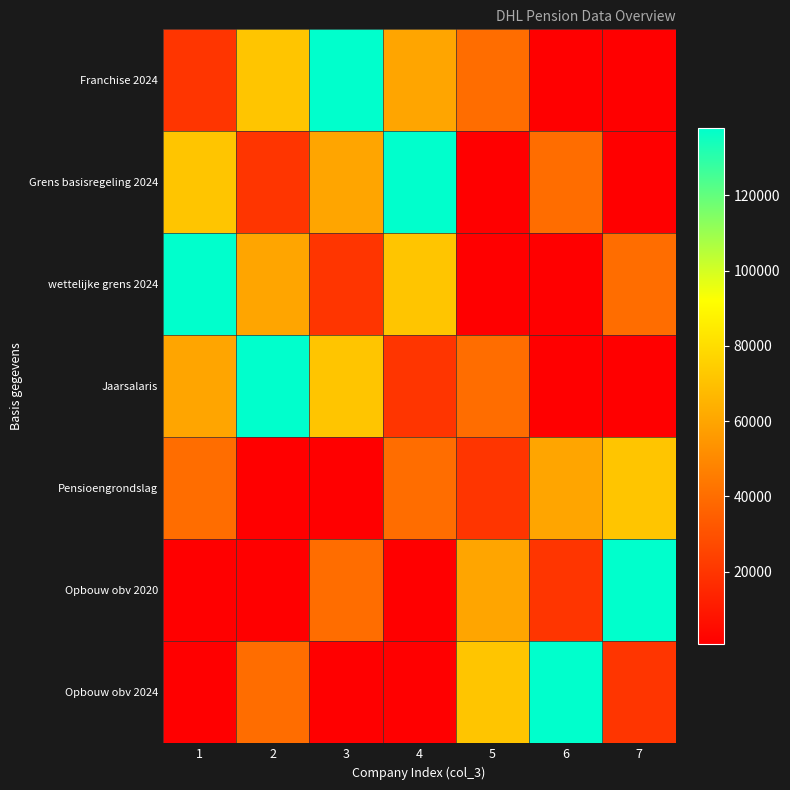

Reading right to left, transcribe all the data shown in this chart.

Franchise 2024: 7=686.4	6=748.7	5=39932.0	4=60000.0	3=137800.0	2=71628.0	1=20068.0
Grens basisregeling 2024: 7=686.4	6=39932.0	5=748.7	4=137800.0	3=60000.0	2=20068.0	1=71628.0
wettelijke grens 2024: 7=39932.0	6=748.7	5=686.4	4=71628.0	3=20068.0	2=60000.0	1=137800.0
Jaarsalaris: 7=748.7	6=686.4	5=39932.0	4=20068.0	3=71628.0	2=137800.0	1=60000.0
Pensioengrondslag: 7=71628.0	6=60000.0	5=20068.0	4=39932.0	3=686.4	2=748.7	1=39932.0
Opbouw obv 2020: 7=137800.0	6=20068.0	5=60000.0	4=748.7	3=39932.0	2=686.4	1=748.7
Opbouw obv 2024: 7=20068.0	6=137800.0	5=71628.0	4=686.4	3=748.7	2=39932.0	1=686.4